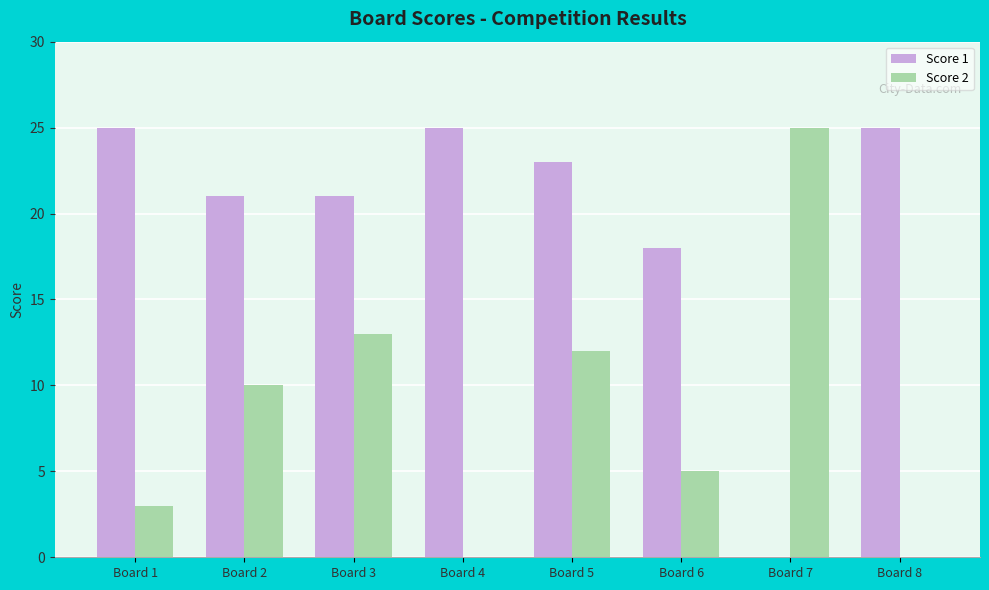

At which label does Score 2 reach its peak?

Board 7